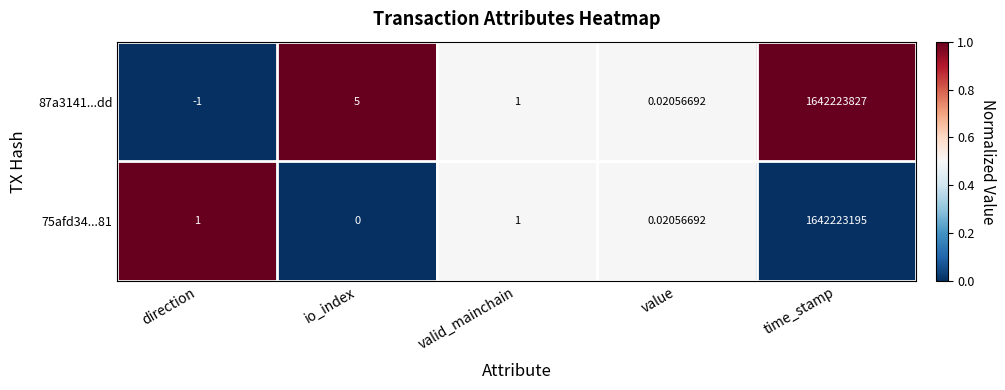

At which category is the sum across all series the highest?

time_stamp